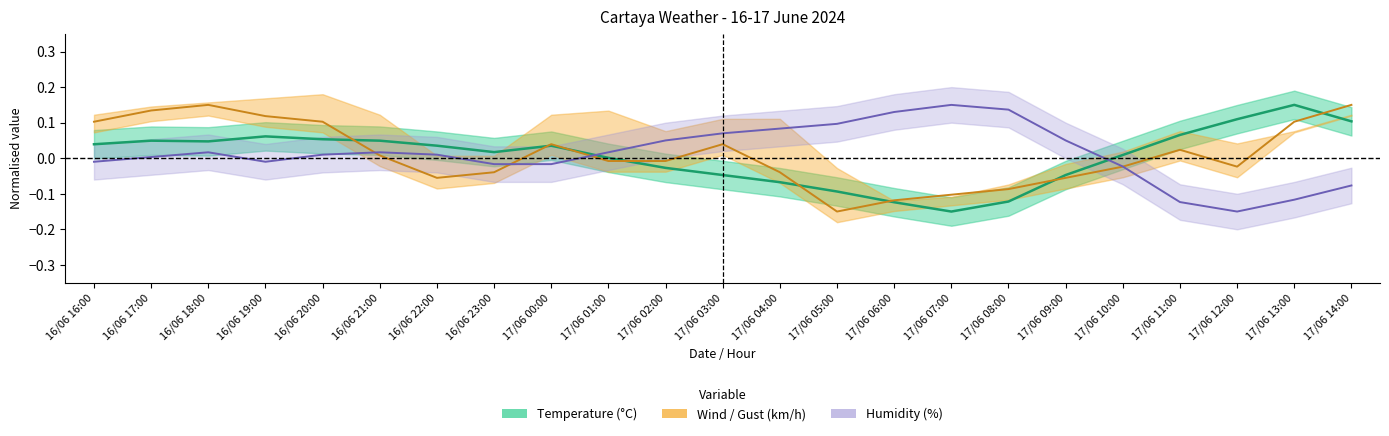

What is the highest value of the Temperature series?

0.1